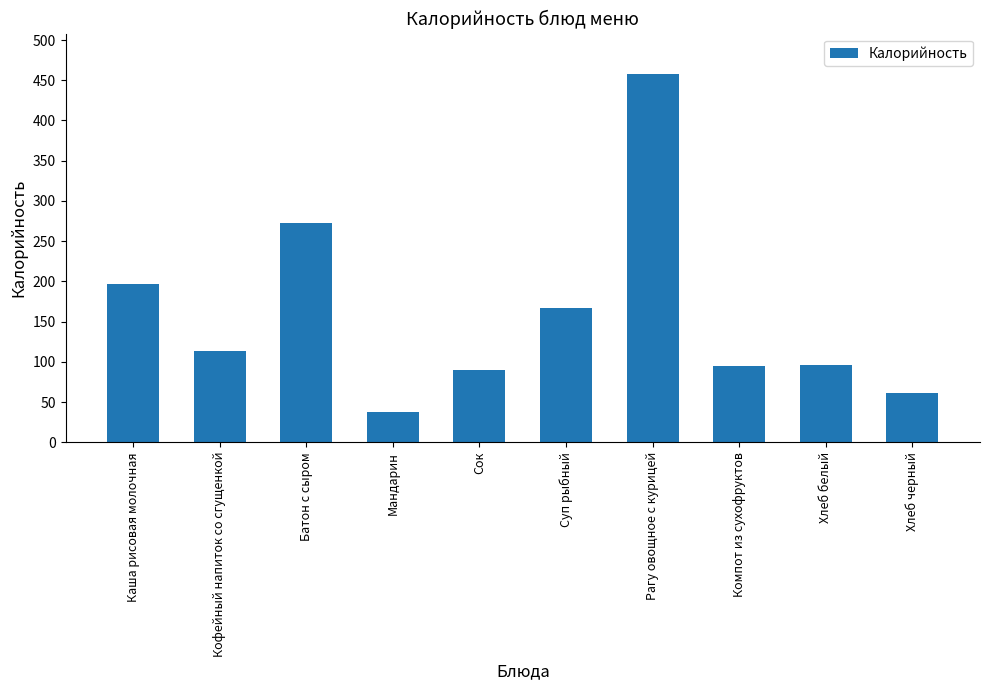

What is the minimum value shown in the chart?

38.0